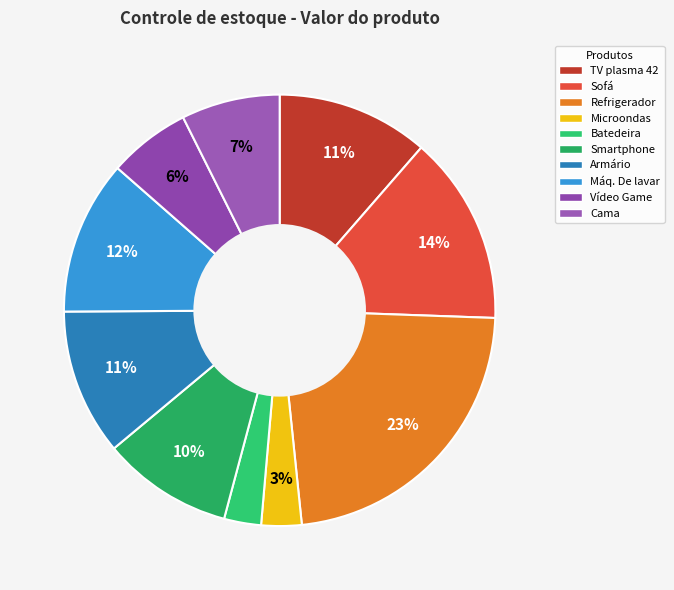

Rank the categories by value from highest to lowest.

Refrigerador, Sofá, Máq. De lavar, TV plasma 42, Armário, Smartphone, Cama, Vídeo Game, Microondas, Batedeira